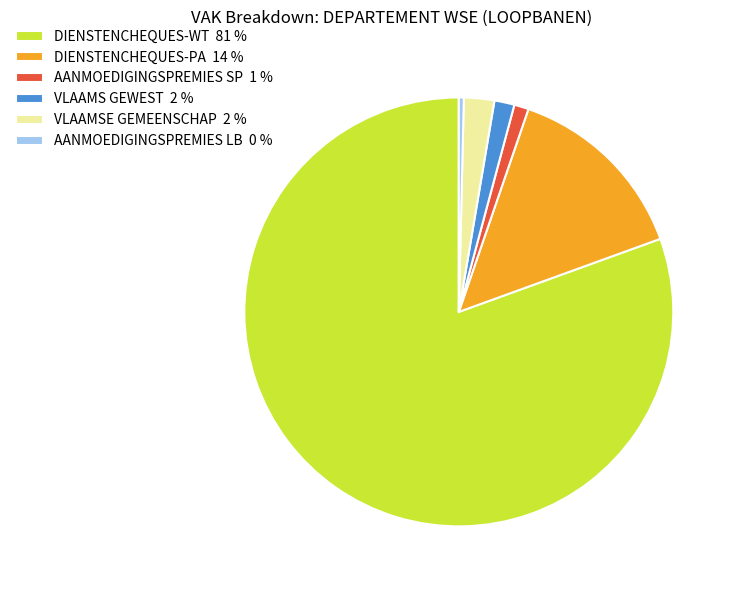

Is VLAAMSE GEMEENSCHAP 2 % the majority of the pie?

No